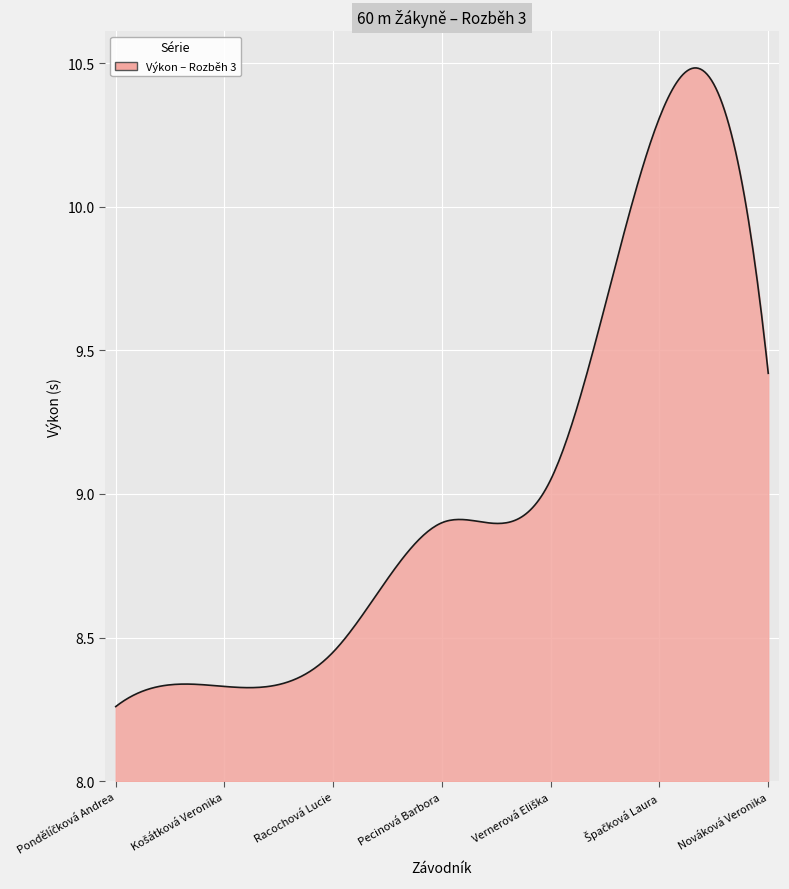

The value at Racochová Lucie is 8.4. True or false?

True